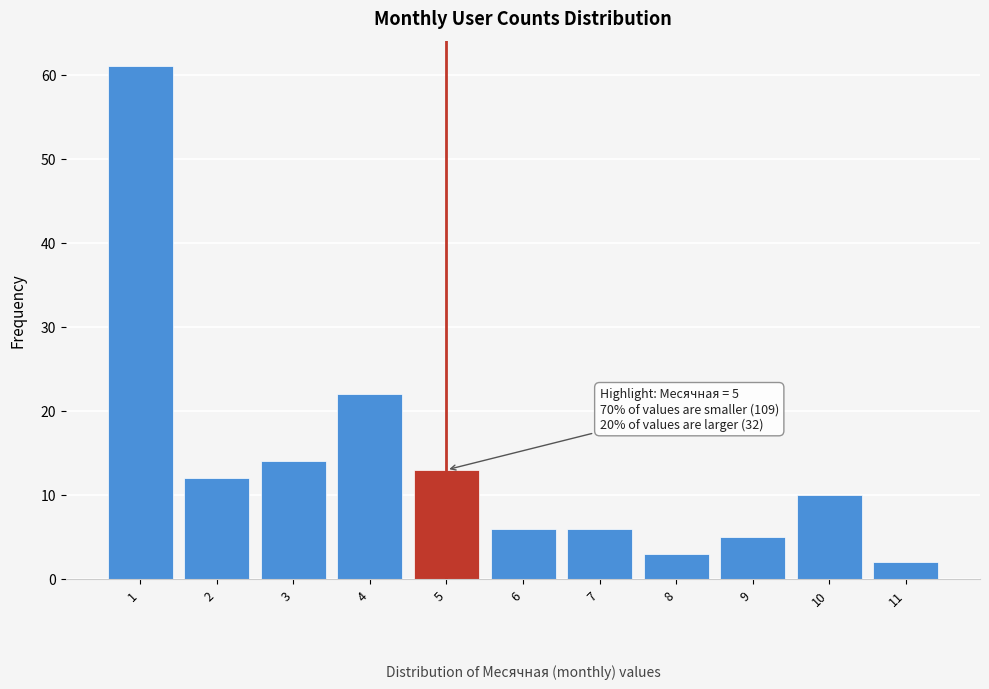

Over which range of the x-axis is the bar tallest?

0.5 to 1.5